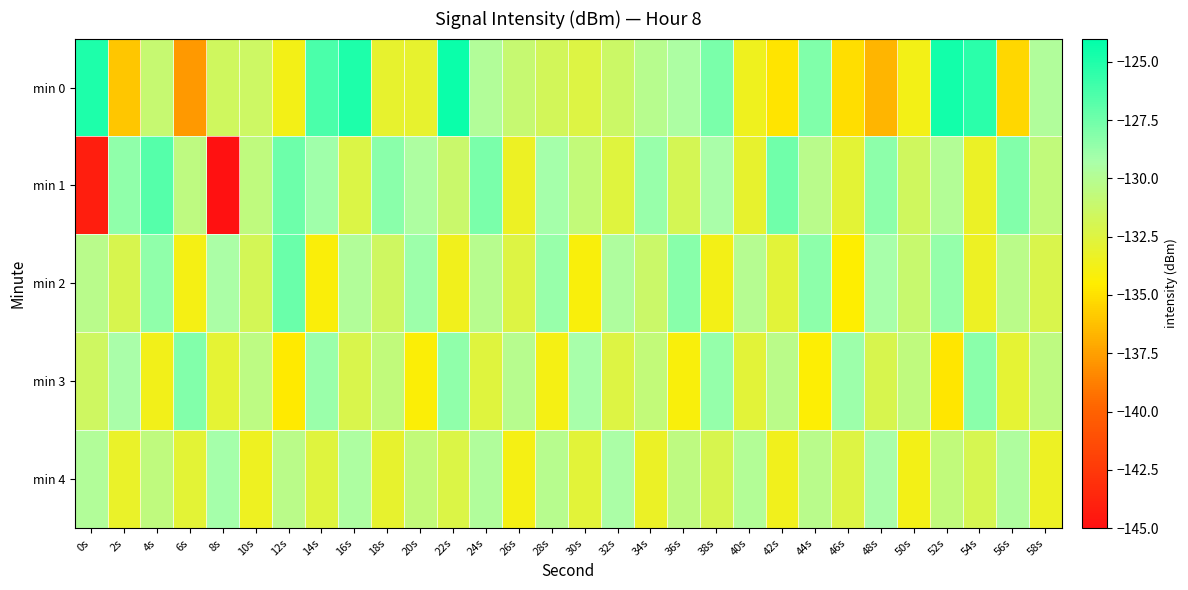

Which series changed the most between 14s and 58s?

min 0